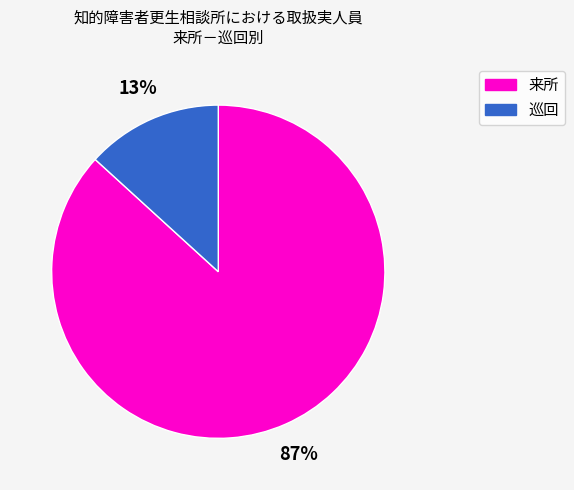

To the nearest percent, what is the difference between the largest and smallest slice percentages?

74%